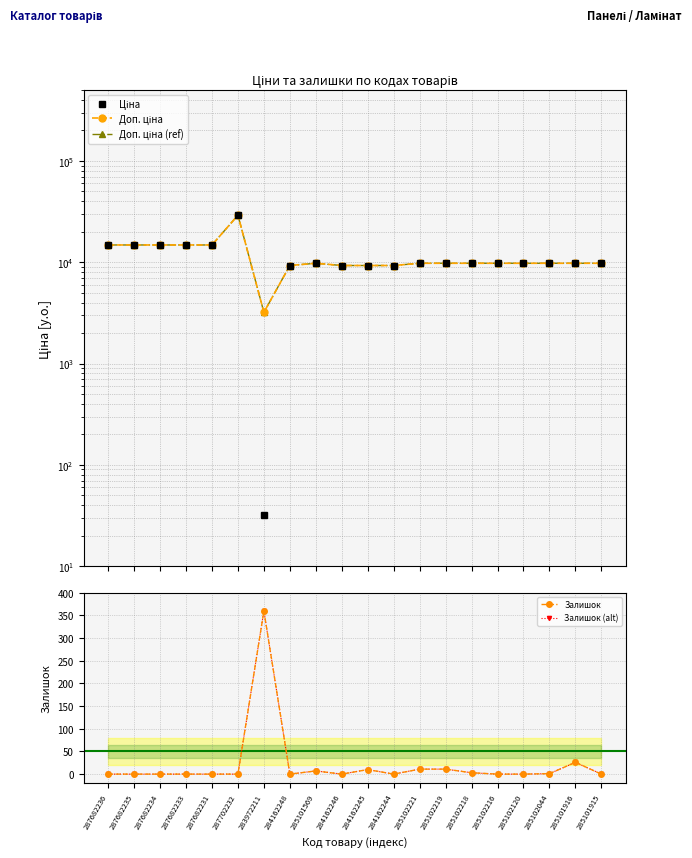

How many categories are shown in the chart?

20